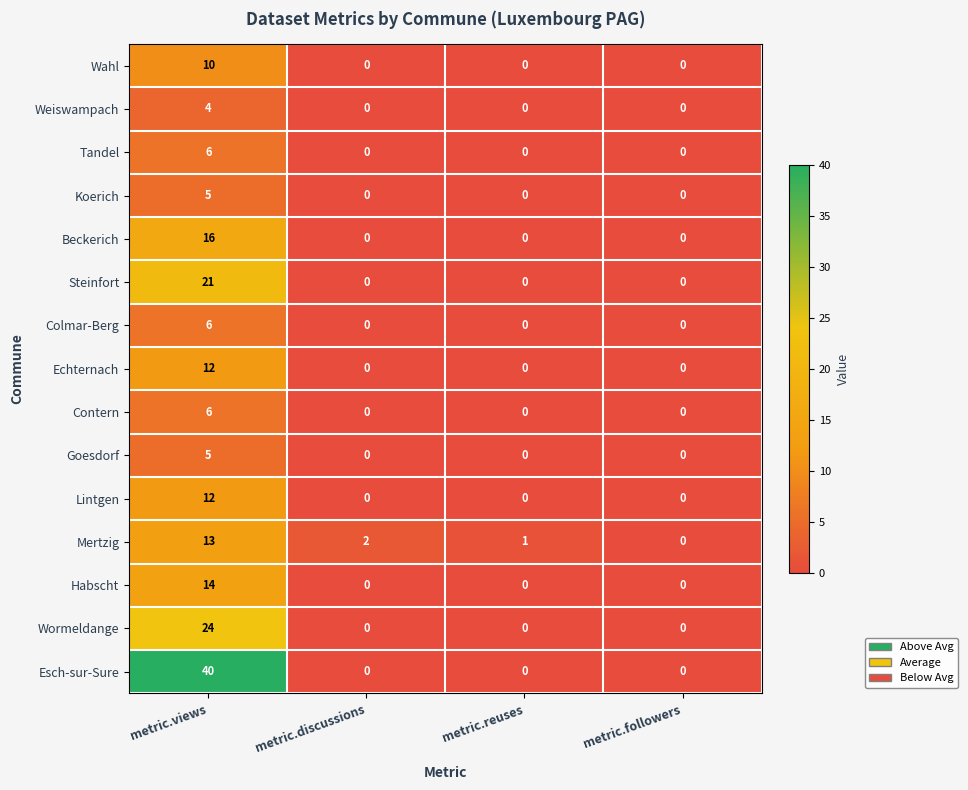

List the labels in order of Mertzig value, smallest first.

metric.followers, metric.reuses, metric.discussions, metric.views